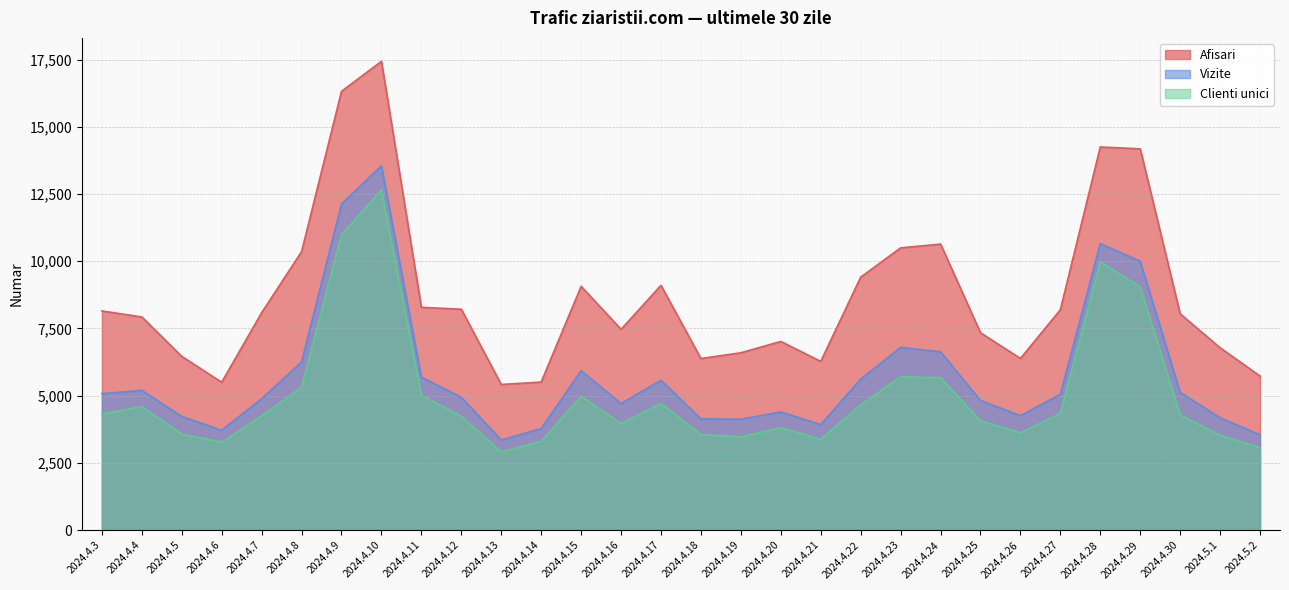

Which label corresponds to the smallest value in the chart?

2024.4.13